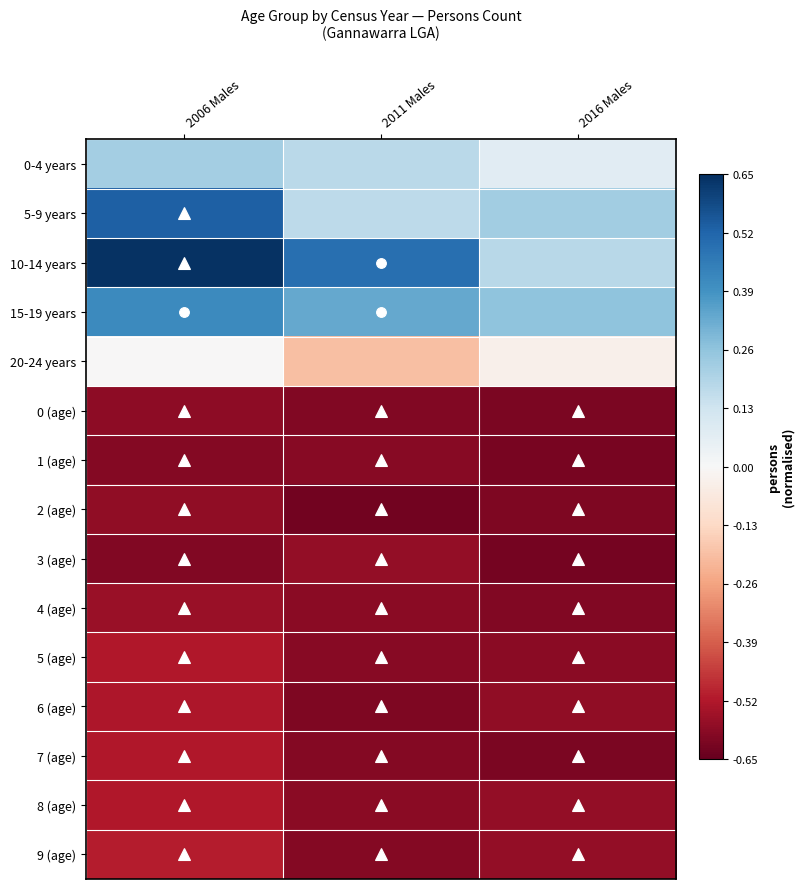

What is the difference between the highest and lowest values at 2011 Males?

1.1